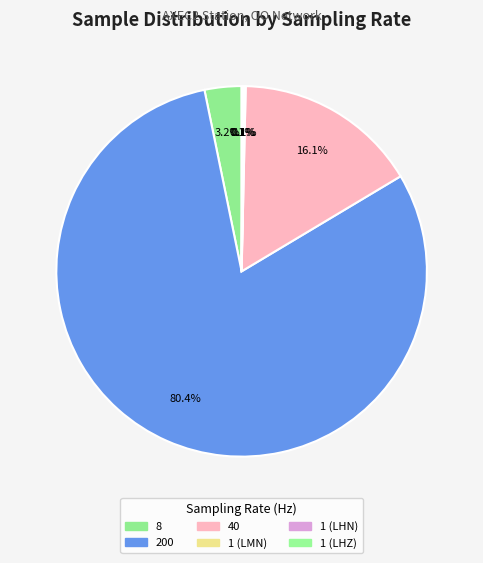

How many slices are in this pie chart?

6